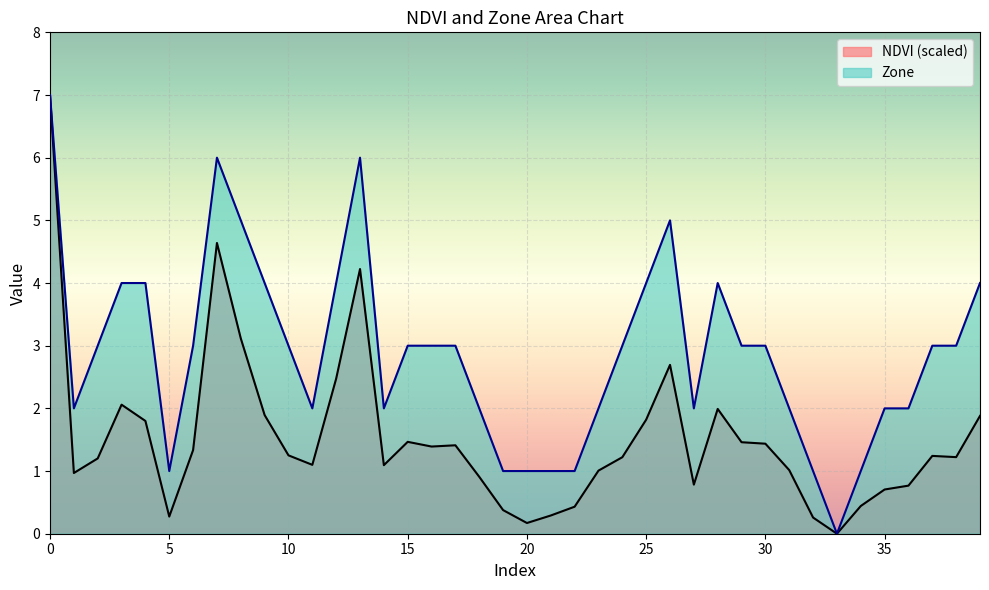

Reading left to right, extract all data points from this chart.

NDVI: 7.0	1.0	1.2	2.1	1.8	0.3	1.3	4.6	3.1	1.9	1.3	1.1	2.5	4.2	1.1	1.5	1.4	1.4	0.9	0.4	0.2	0.3	0.4	1.0	1.2	1.8	2.7	0.8	2.0	1.5	1.4	1.0	0.3	0.0	0.4	0.7	0.8	1.2	1.2	1.9
Zone: 7.0	2.0	3.0	4.0	4.0	1.0	3.0	6.0	5.0	4.0	3.0	2.0	4.0	6.0	2.0	3.0	3.0	3.0	2.0	1.0	1.0	1.0	1.0	2.0	3.0	4.0	5.0	2.0	4.0	3.0	3.0	2.0	1.0	0.0	1.0	2.0	2.0	3.0	3.0	4.0